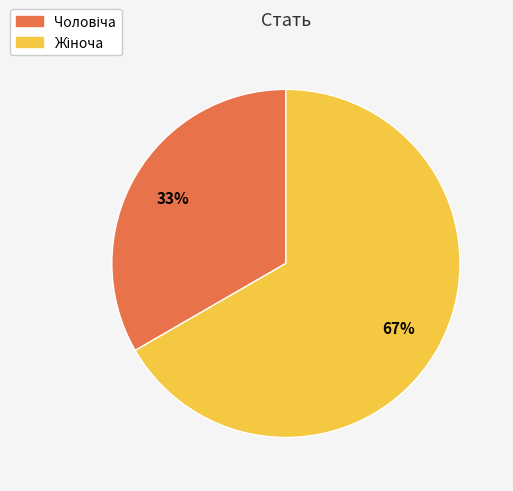

Does any single category account for the majority?

Yes